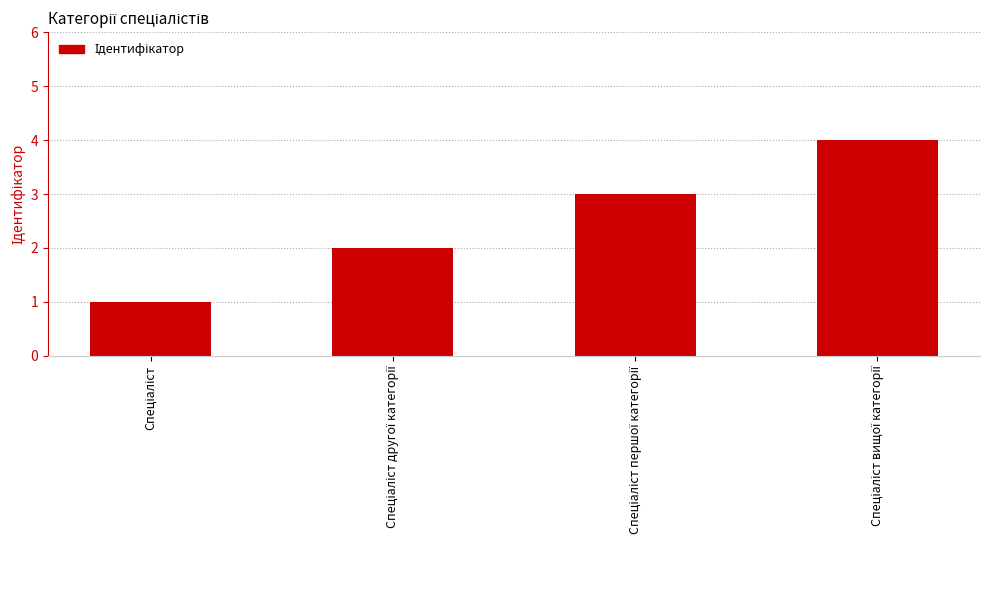

What is the smallest value displayed?

1